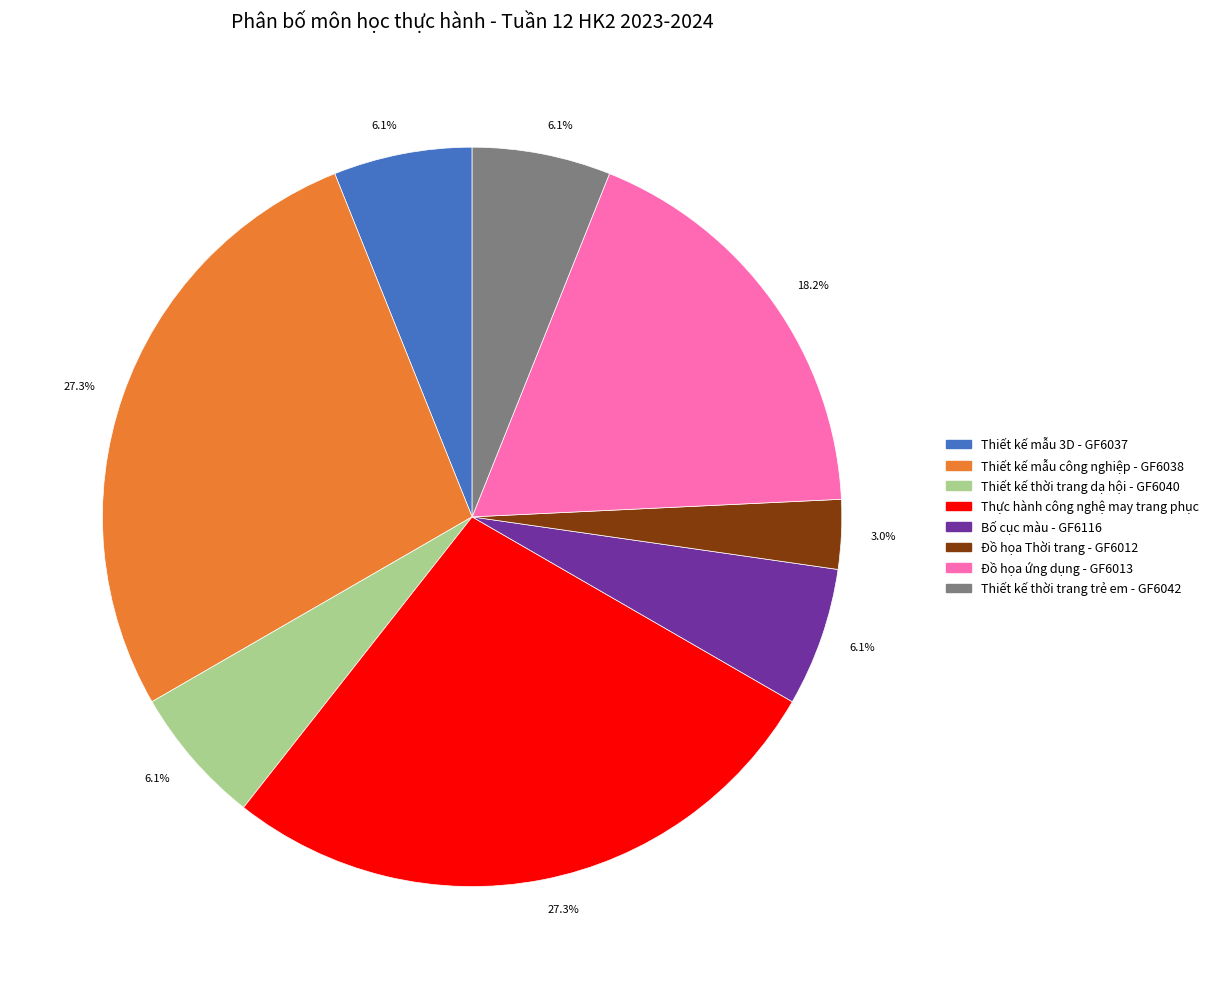

Is there a majority slice in this chart?

No